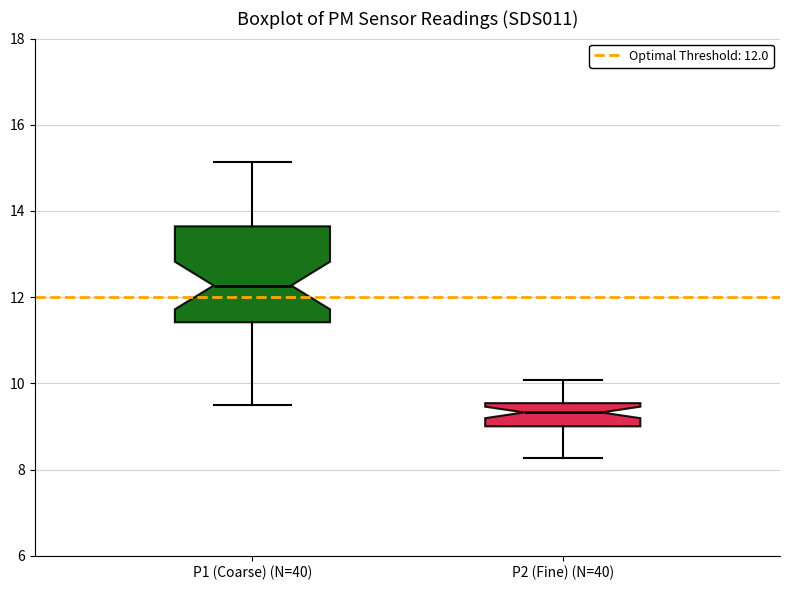

Reading left to right, read every box against the y-axis: the position of its median line, the range the box covers, and the ends of its whiskers. The values are not printed on the chart, so give them approximately, as read against the axis.

P1 (Coarse) (N=40): median 12.2, box 11.4 to 13.6, whiskers 9.6 to 15.2
P2 (Fine) (N=40): median 9.4, box 9.0 to 9.6, whiskers 8.2 to 10.0